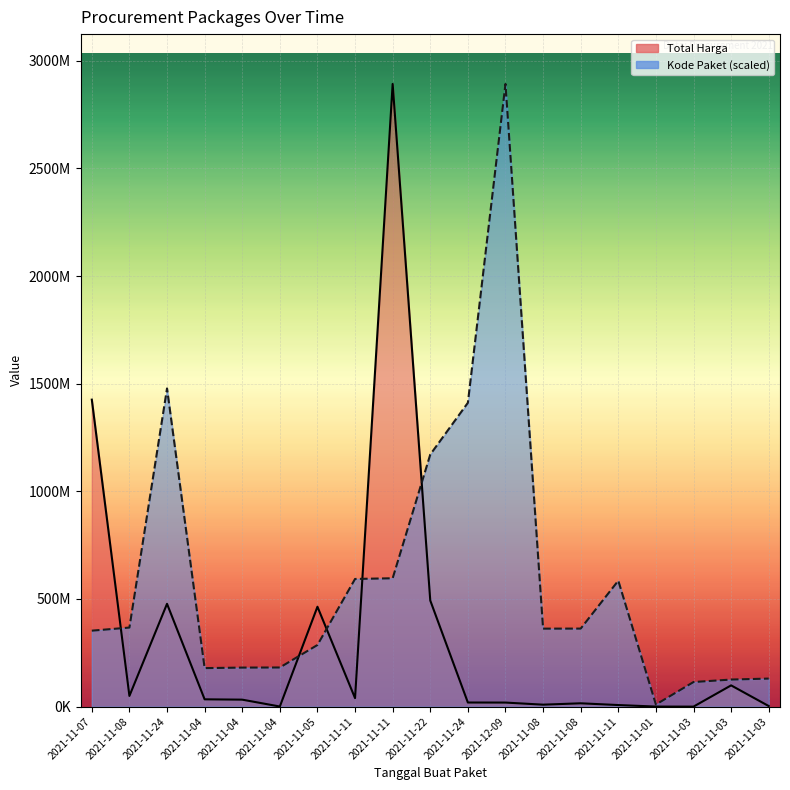

What is the total value across all series at 2021-11-22?

1664020357.2